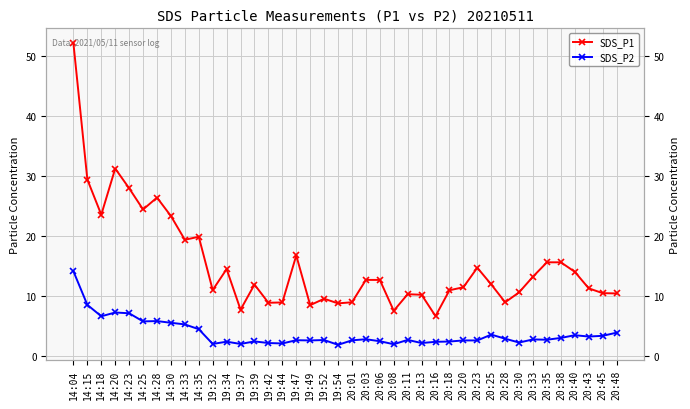

At which category does the chart reach its minimum across all series?

19:54